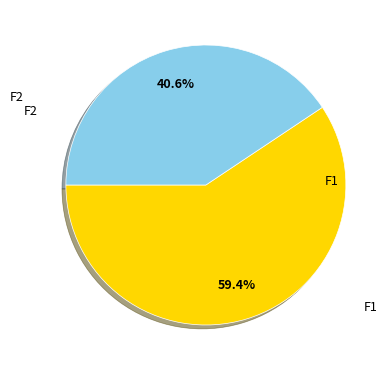

To the nearest percent, what portion does F1 represent?

59%